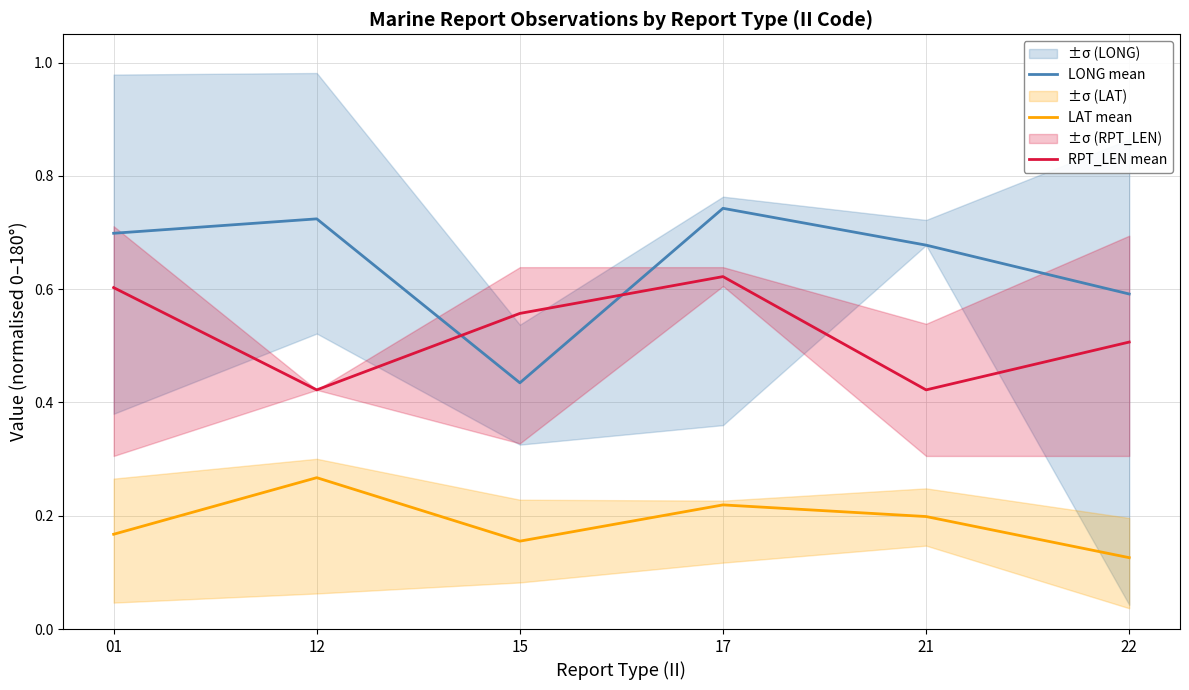

At how many categories does at least one series exceed 0?

6